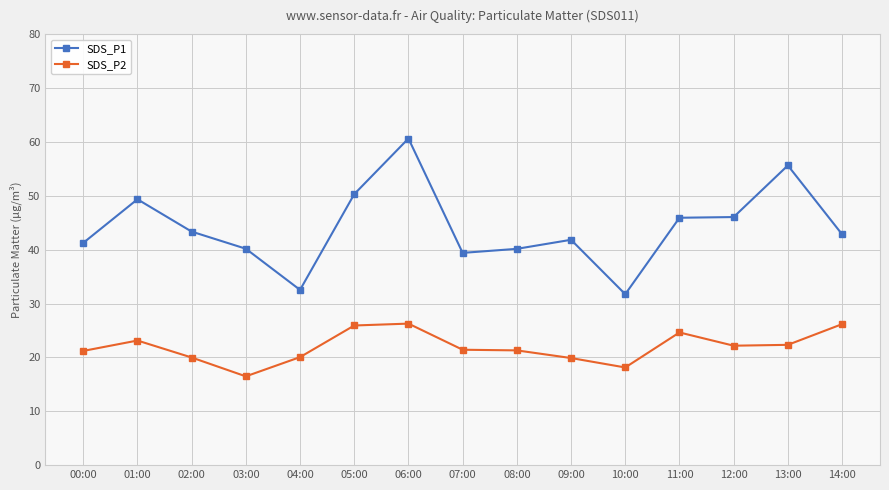

The value of SDS_P1 at 12:00 is 69.3. True or false?

False